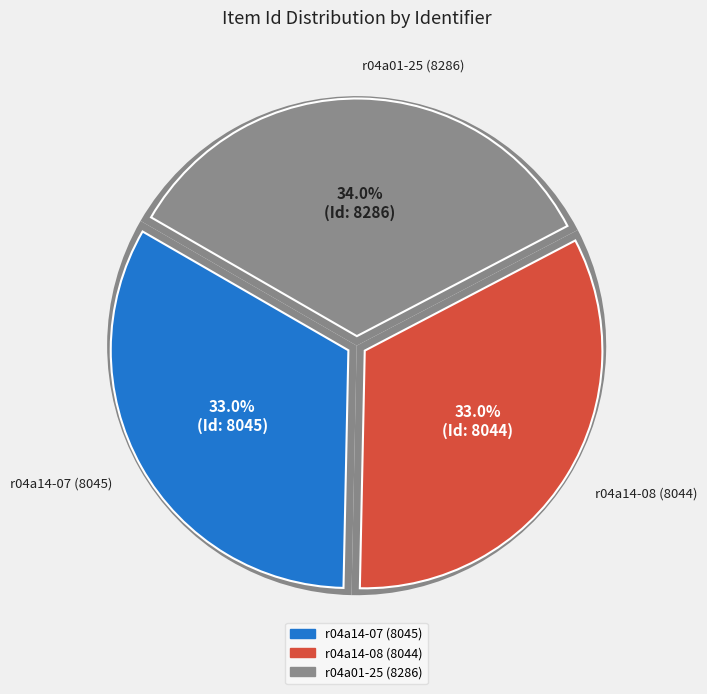

Is there any slice that represents more than half of the pie?

No